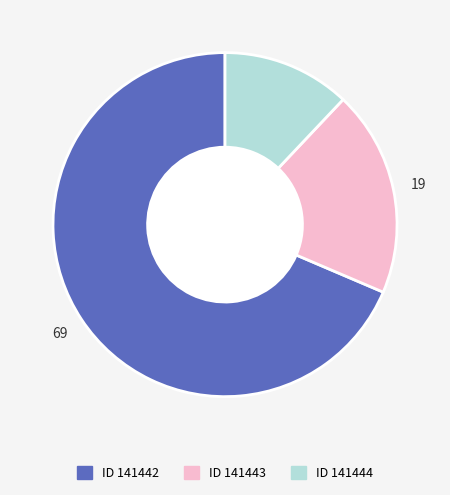

How many slices are in this pie chart?

3